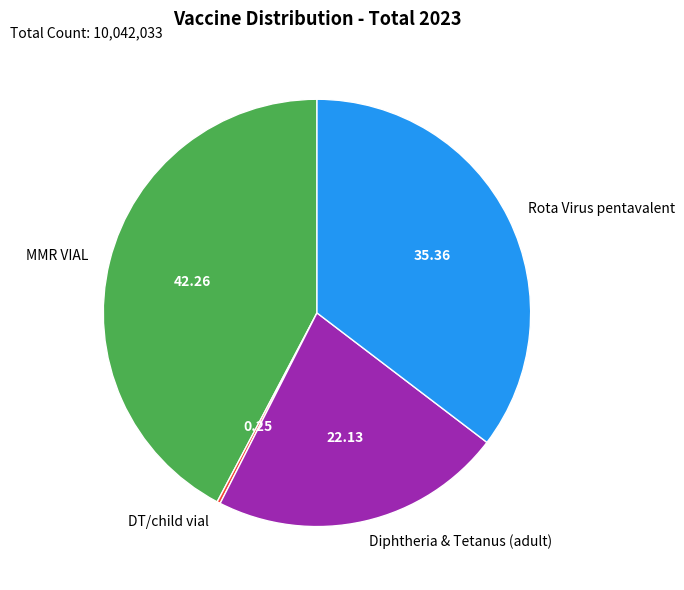

Is the sum of Diphtheria & Tetanus (adult) and MMR VIAL greater than half?

Yes